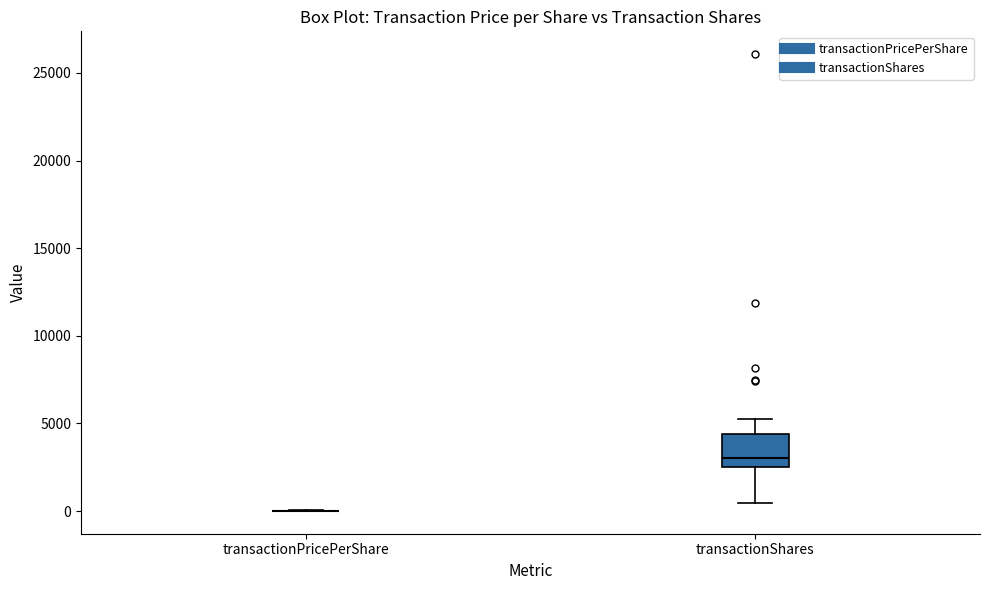

Reading left to right, transcribe this box plot: for each box, give where its median line is, the range the box spans, and where its two whiskers end, as read against the y-axis. The values are not printed on the chart, so give them approximately, as read against the axis.

transactionPricePerShare: box collapsed to a line at 0, whiskers 0 to 0
transactionShares: median 3000, box 2500 to 4500, whiskers 500 to 5000